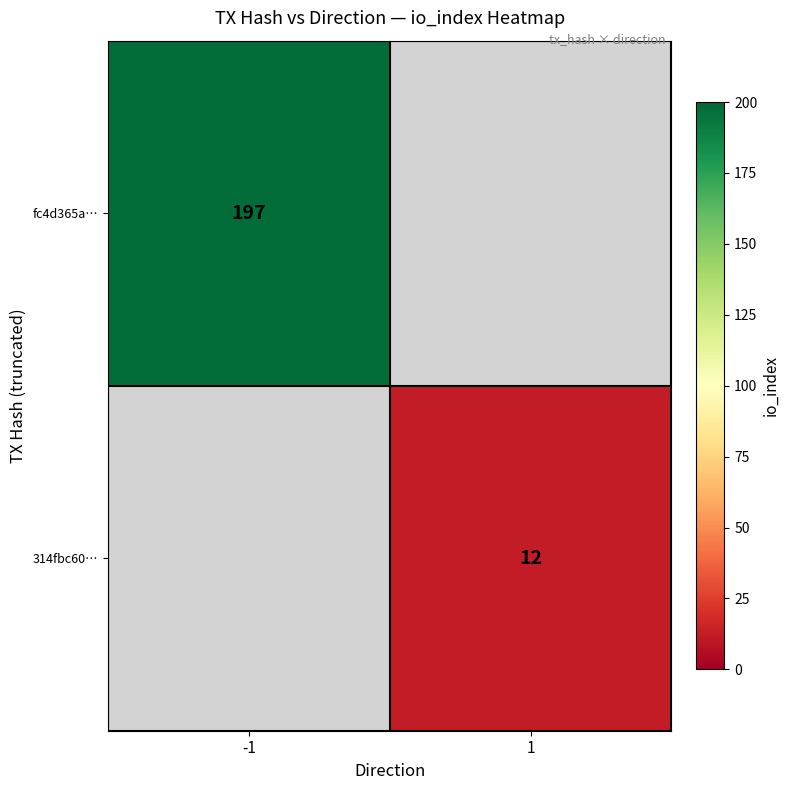

At how many categories does at least one series exceed 48?

1